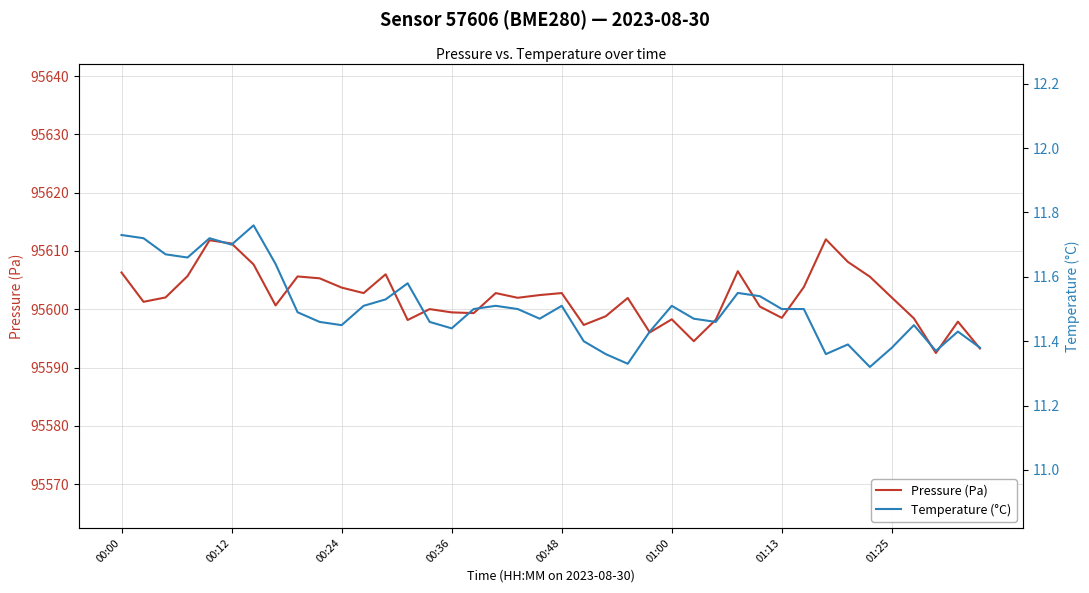

What is the maximum value for Pressure (Pa)?

95612.0